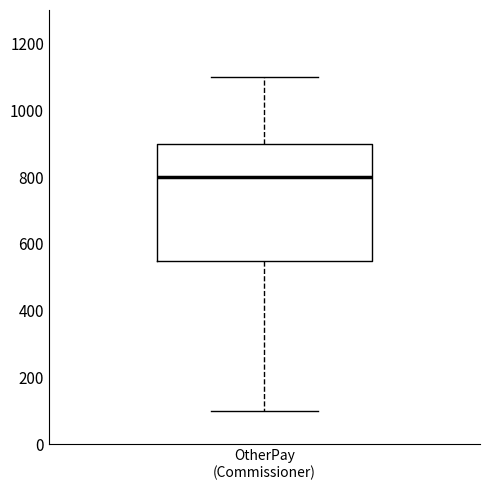

Read this box plot against the y-axis: the position of the median line, the range covered by the box, and the ends of both whiskers. The values are not printed on the chart, so give them approximately, as read against the axis.

median 800, box 560 to 900, whiskers 100 to 1100